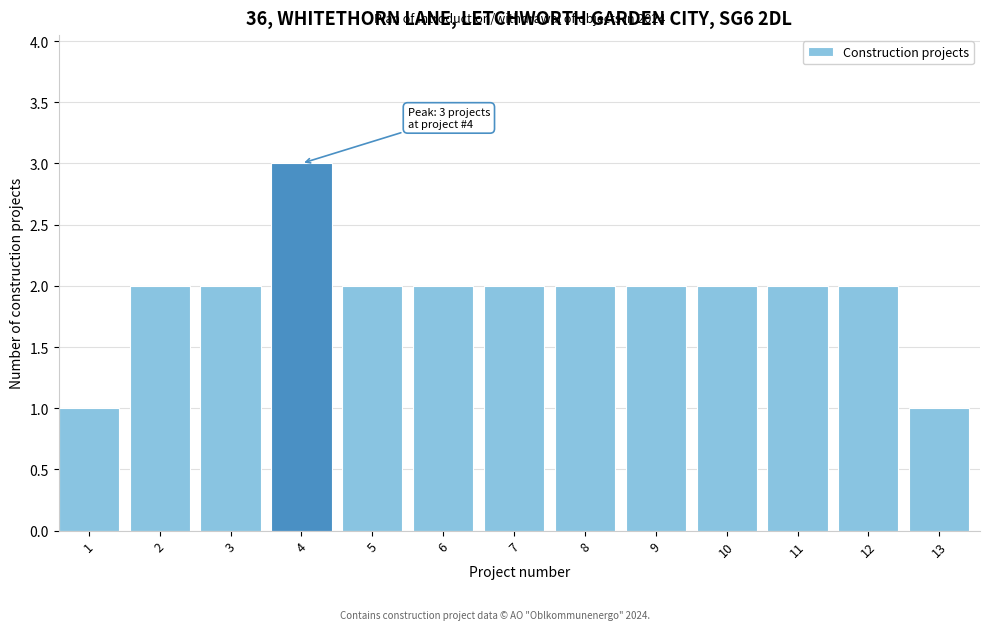

Reading left to right, what are all the values shown in this chart?

1	2	2	3	2	2	2	2	2	2	2	2	1